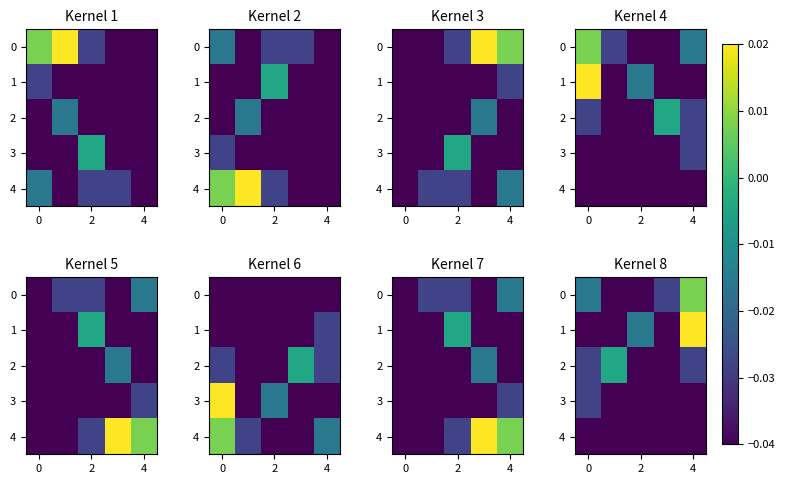

At which category is the sum across all series the highest?

4